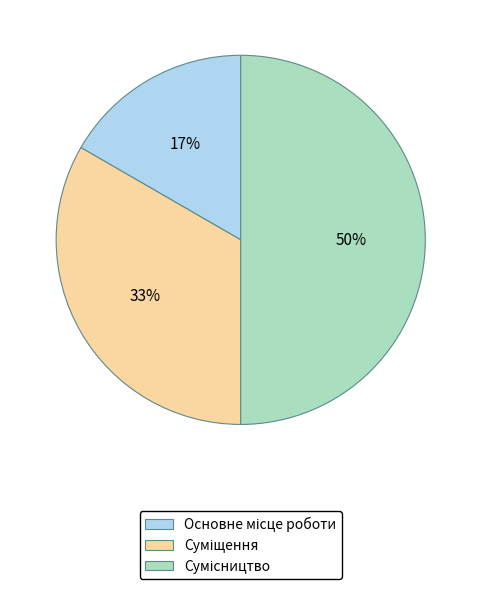

To the nearest percent, what is the difference between the largest and smallest slice percentages?

33%